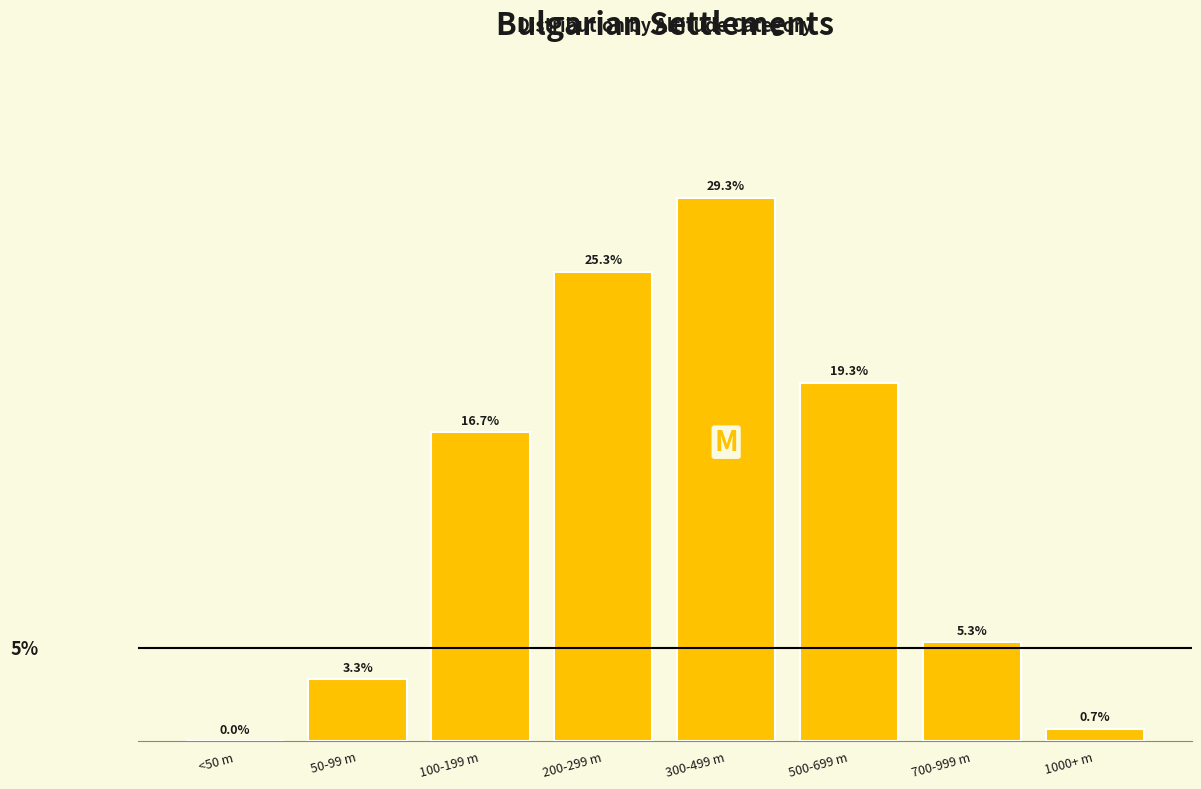

Between 300-499 m and 700-999 m, which is larger?

300-499 m